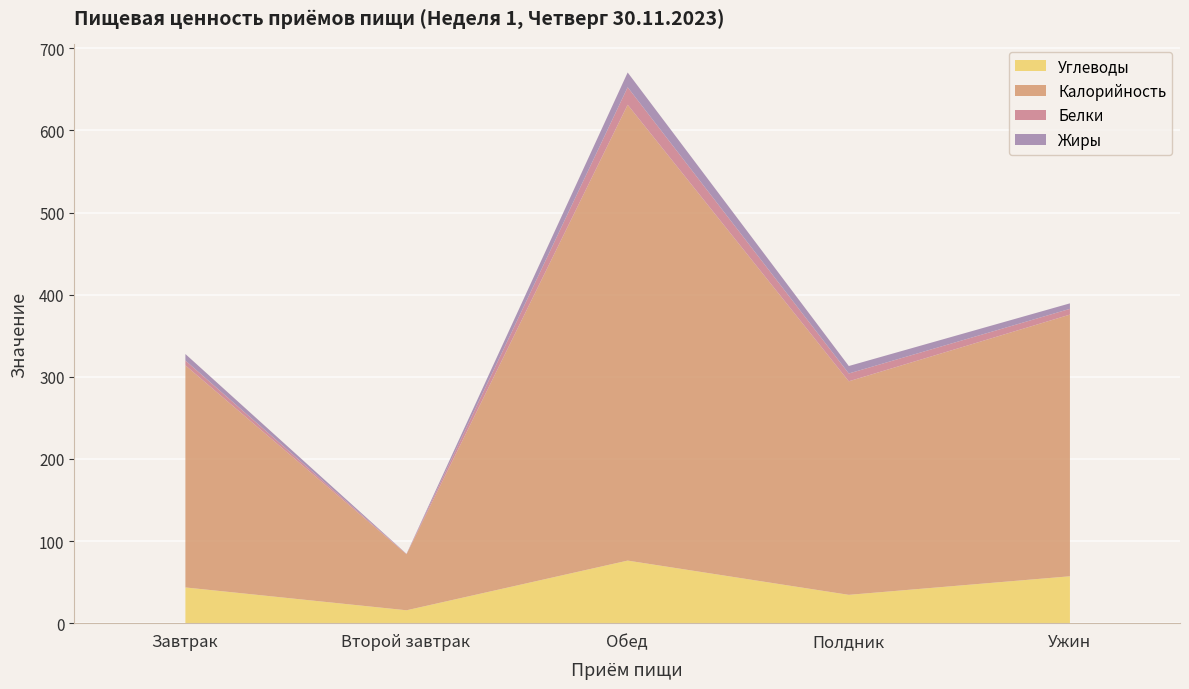

At which category is the sum across all series the highest?

Обед